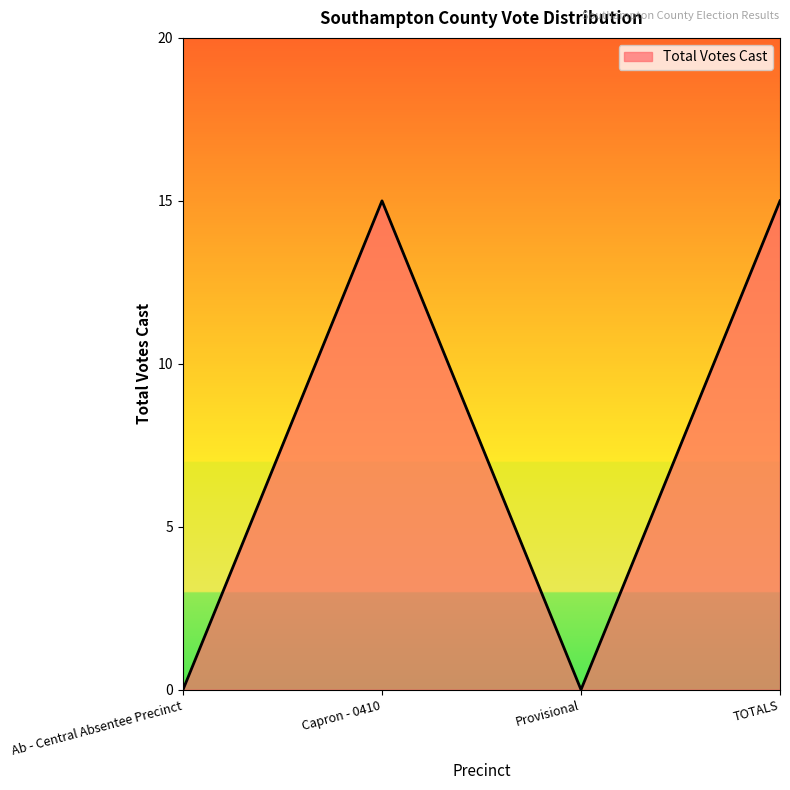

What position from the left is Provisional?

3